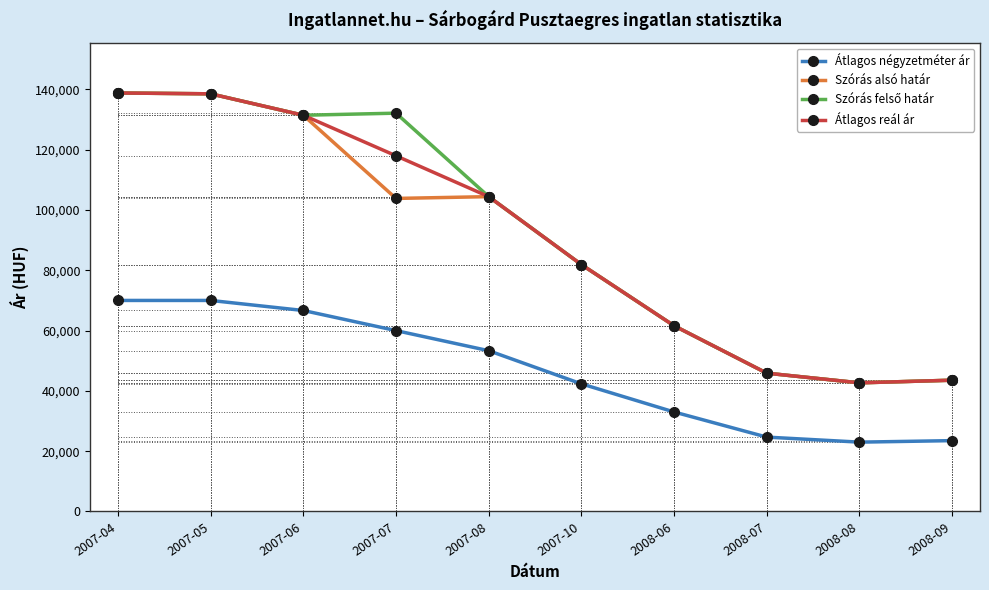

What is the value of the Átlagos reál ár point at the 8th from the left?

45875